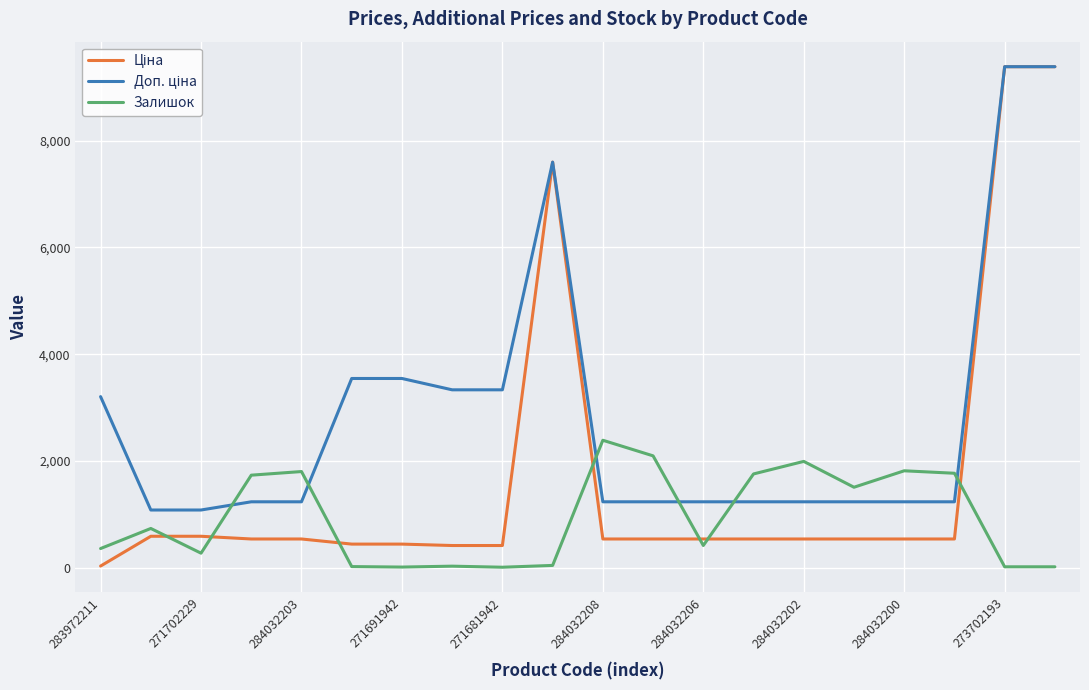

What is the spread (max minus min) of values at 284032208?

1849.0